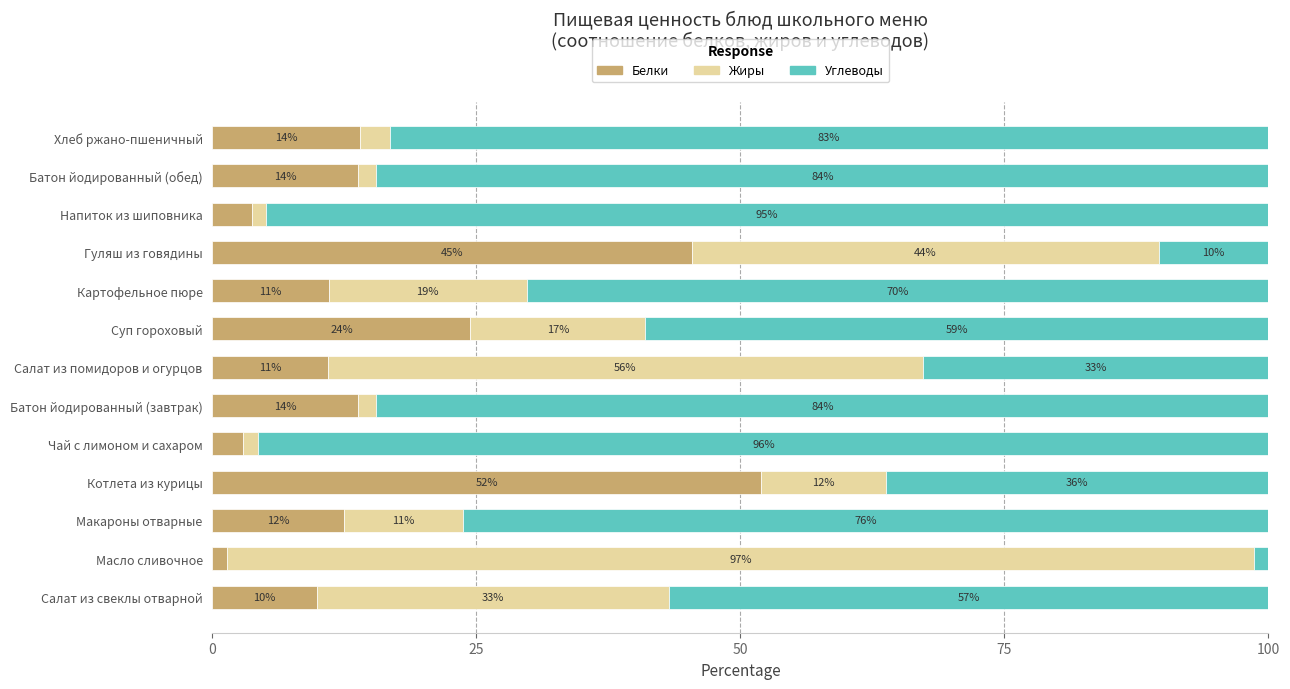

What is the maximum value for Белки?

52.0